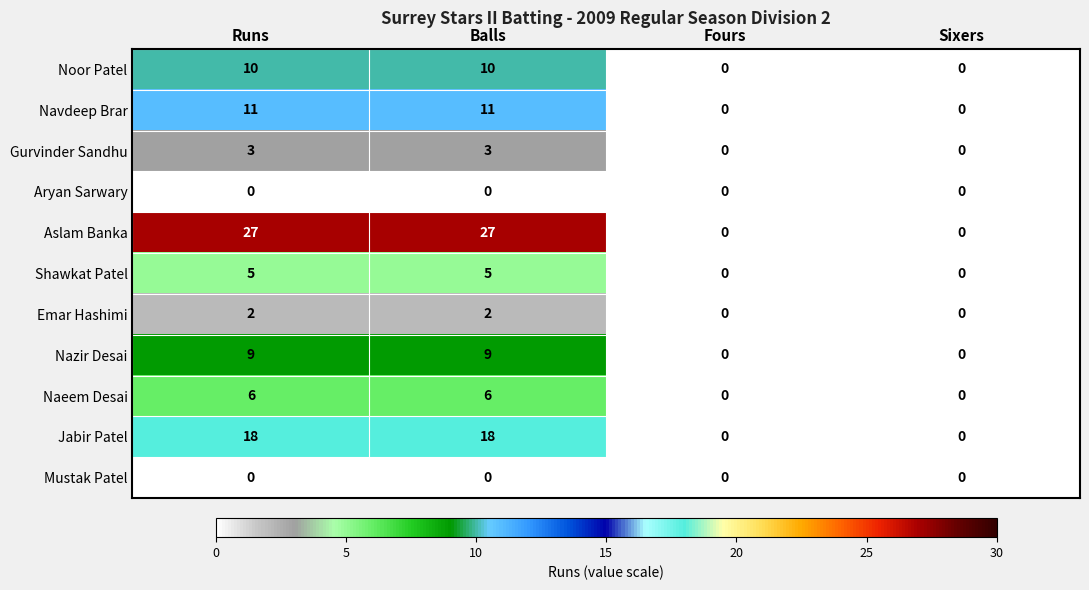

What is the greatest value displayed?

27